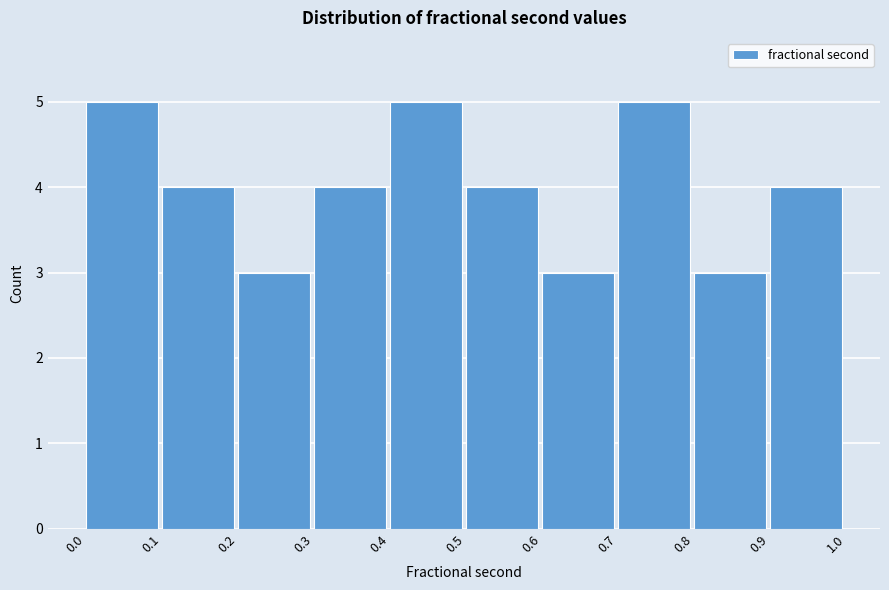

Reading left to right, list every bar in this chart as the range it spans on the x-axis followed by its height. The values are not printed on the chart, so give them approximately, as read against the axis.

0.0 to 0.1: 5
0.1 to 0.2: 4
0.2 to 0.3: 3
0.3 to 0.4: 4
0.4 to 0.5: 5
0.5 to 0.6: 4
0.6 to 0.7: 3
0.7 to 0.8: 5
0.8 to 0.9: 3
0.9 to 1.0: 4